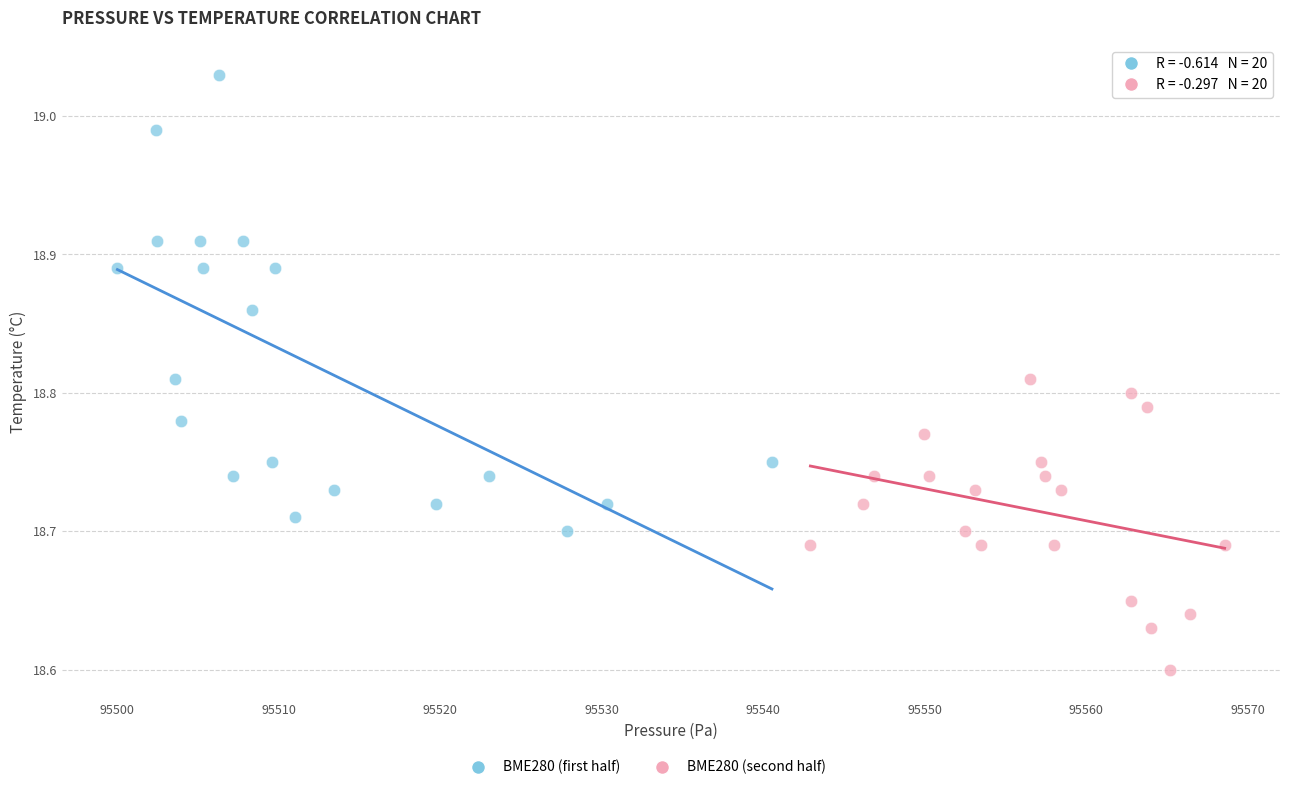

Which series contains the lowest Y value?

BME280 (second half)